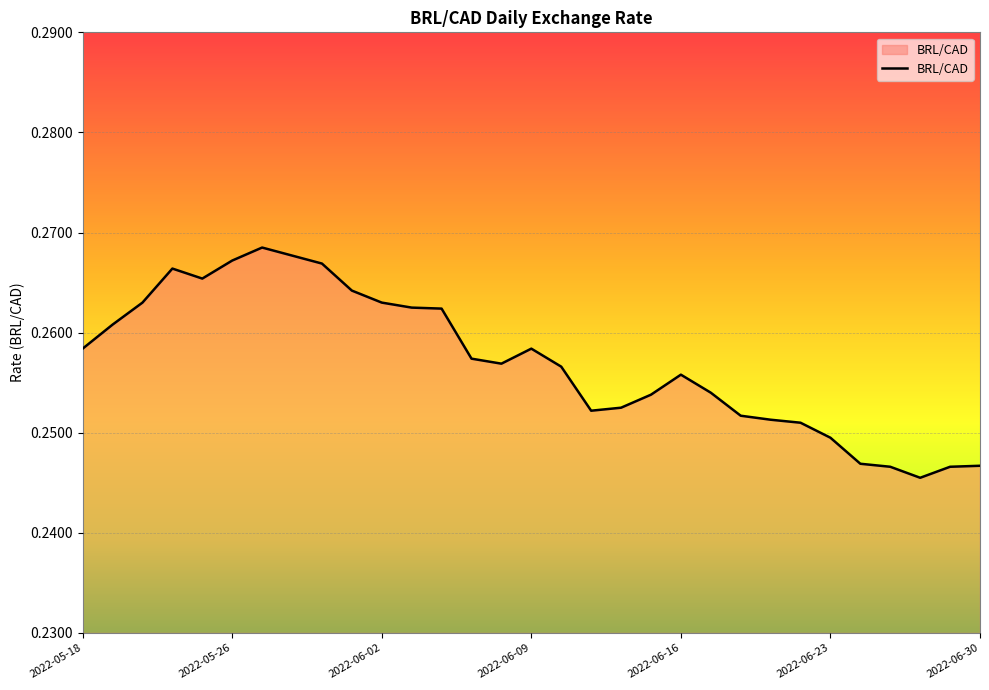

How many lines are shown in the chart?

1